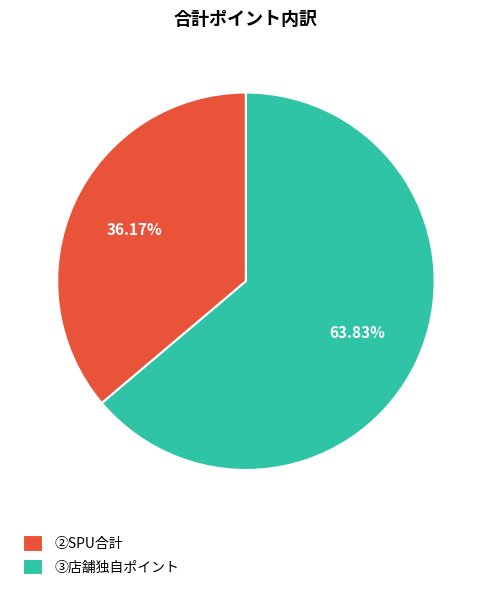

Which has a higher value, ②SPU合計 or ③店舗独自ポイント?

③店舗独自ポイント